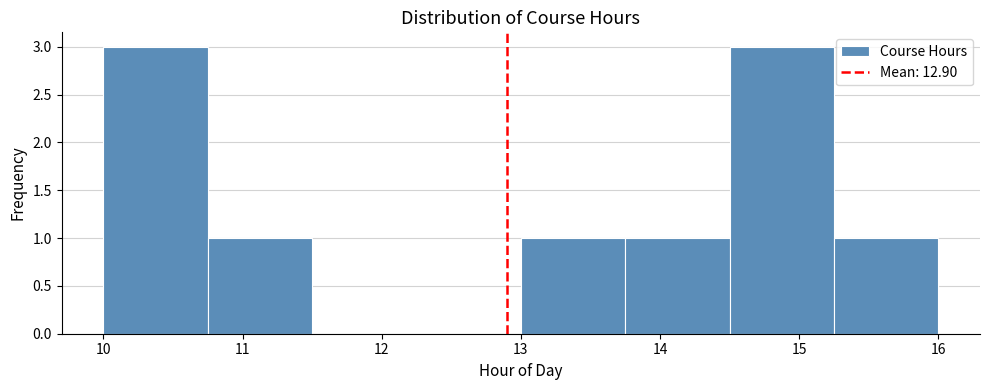

Reading left to right, list every bar in this chart as the range it spans on the x-axis followed by its height. Neither the bar edges nor the heights are printed on the chart, so give them approximately, as read against the axes.

10.00 to 10.75: 3
10.75 to 11.50: 1
11.50 to 12.25: 0
12.25 to 13.00: 0
13.00 to 13.75: 1
13.75 to 14.50: 1
14.50 to 15.25: 3
15.25 to 16.00: 1